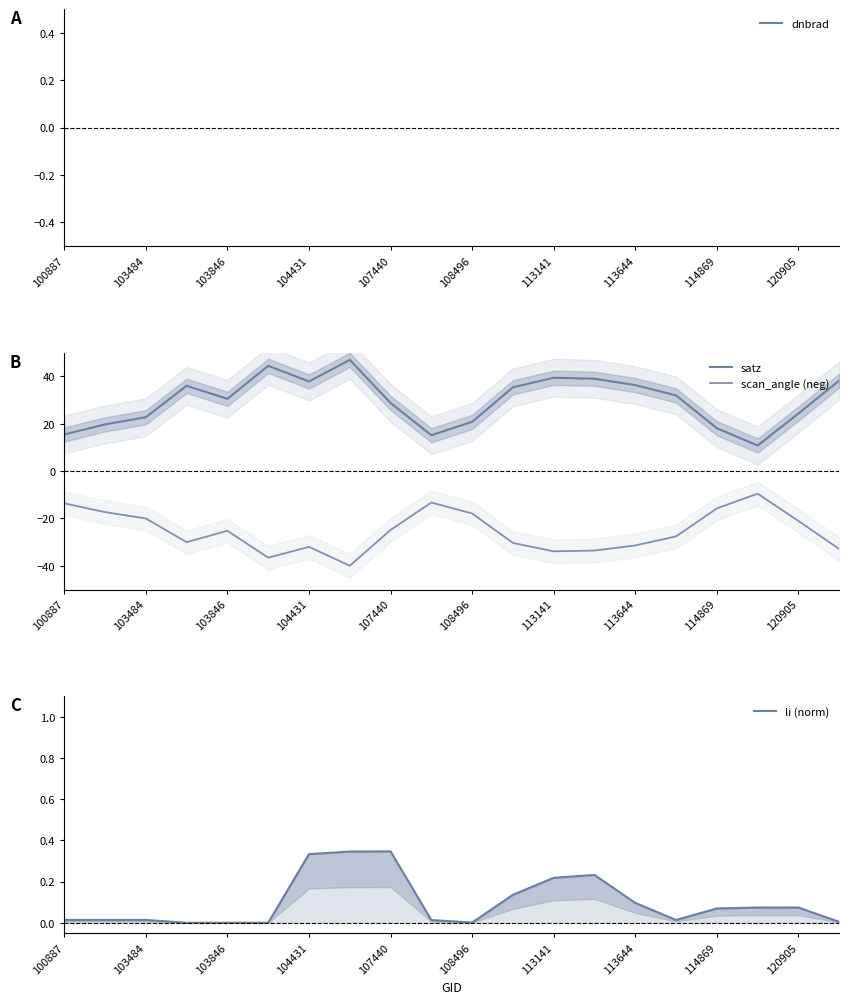

Rank the series at 113644 from highest to lowest value.

satz, dnbrad, li (norm), scan_angle (neg)